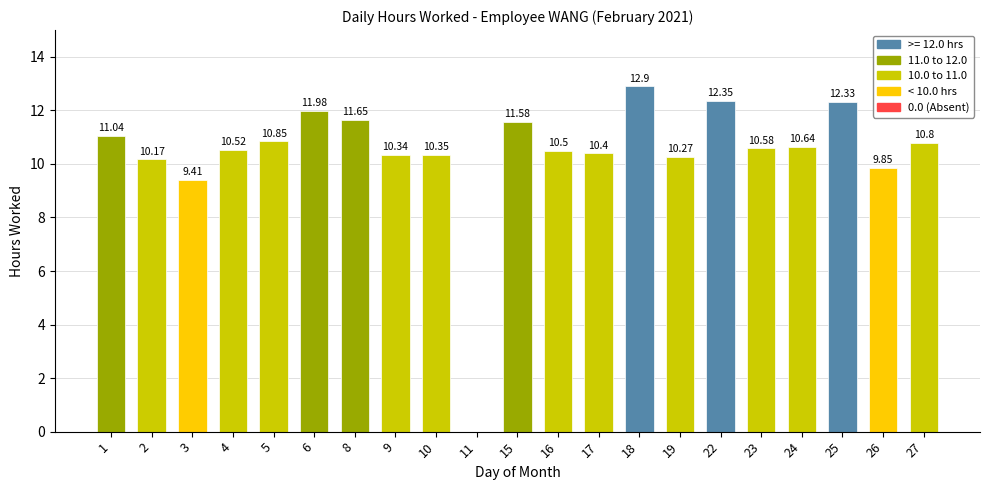

Between 27 and 11, which is larger?

27